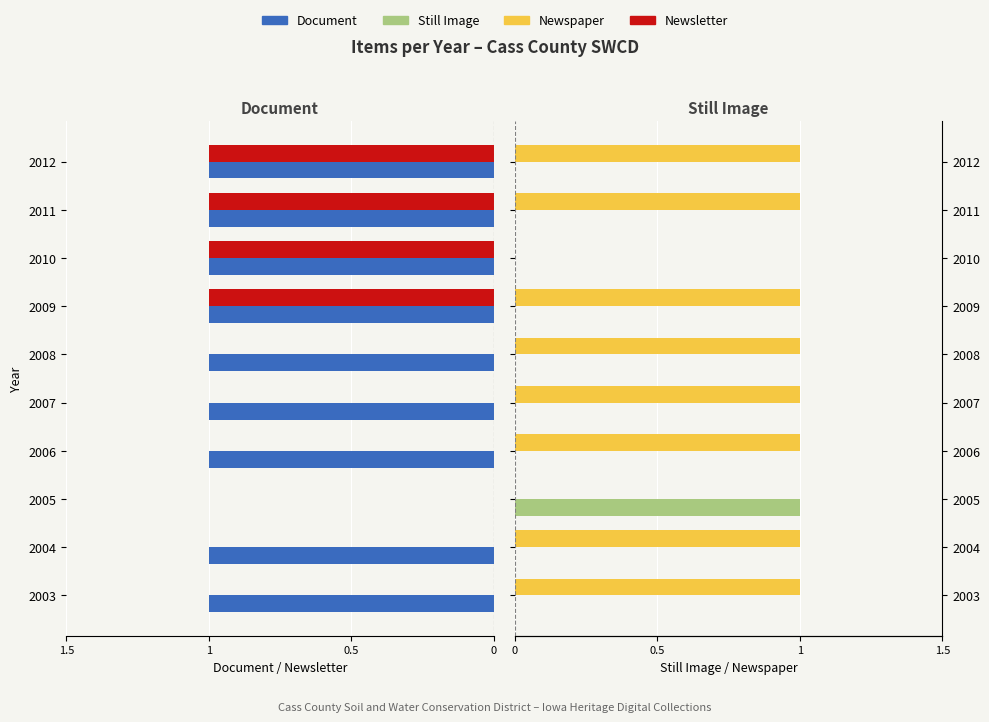

Rank the series by their maximum value, from lowest to highest.

Document, Newsletter, Still Image, Newspaper